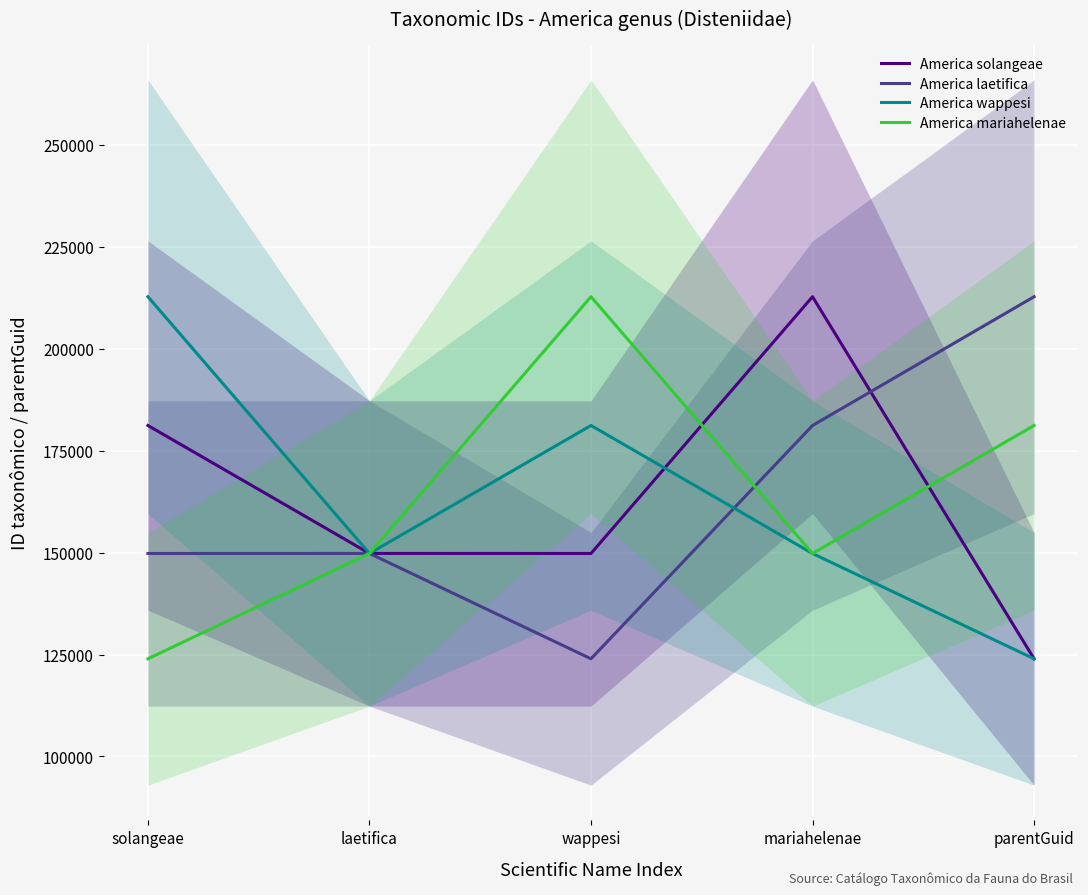

At which category is the sum across all series the highest?

mariahelenae